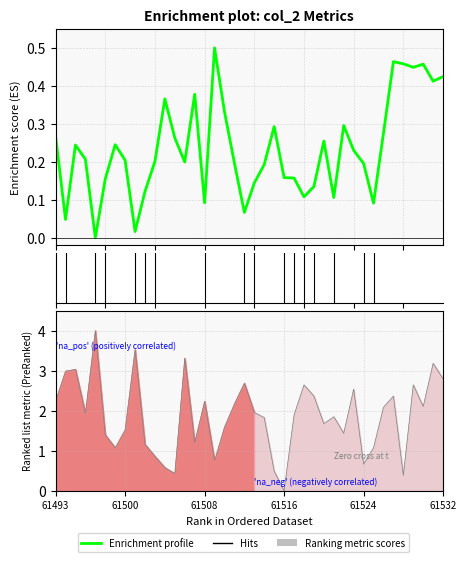

Count the number of categories in the chart.

40